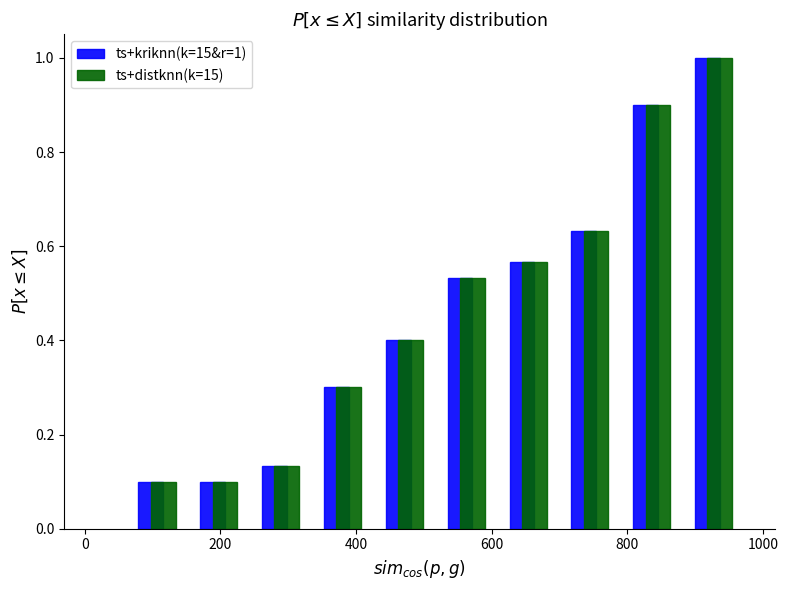

In the ts+kriknn(k=15&r=1) series, which range on the x-axis has the tallest bar?

880 to 980